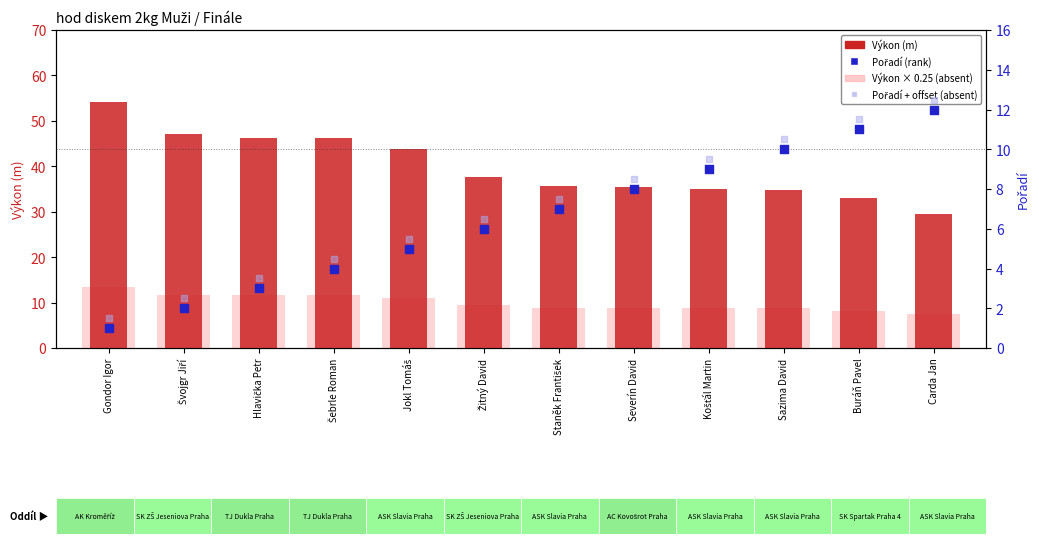

Which series contains the lowest Y value?

Pořadí (rank)